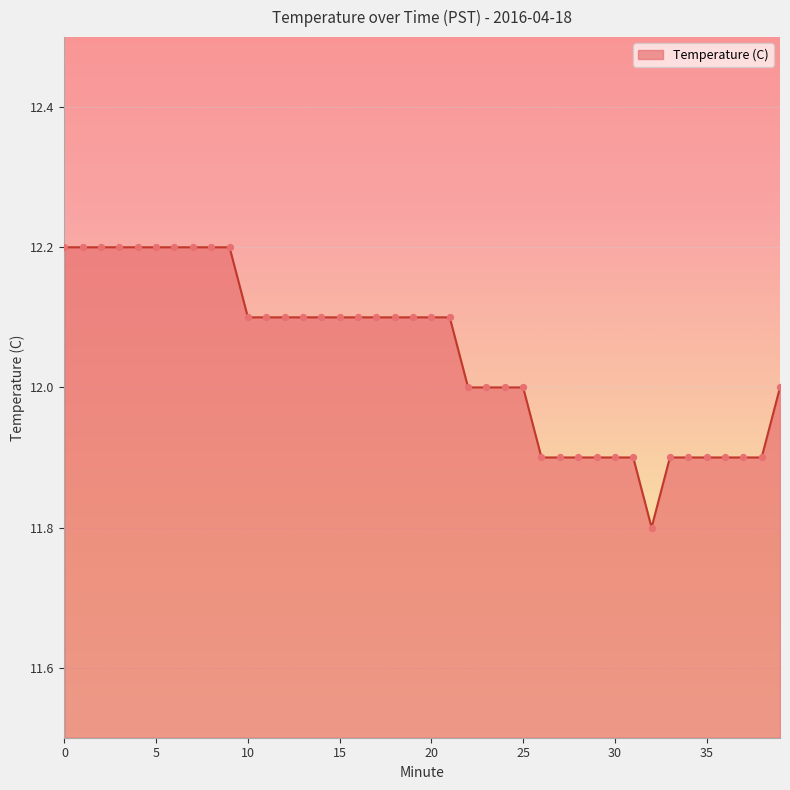

What is the smallest value displayed?

11.8